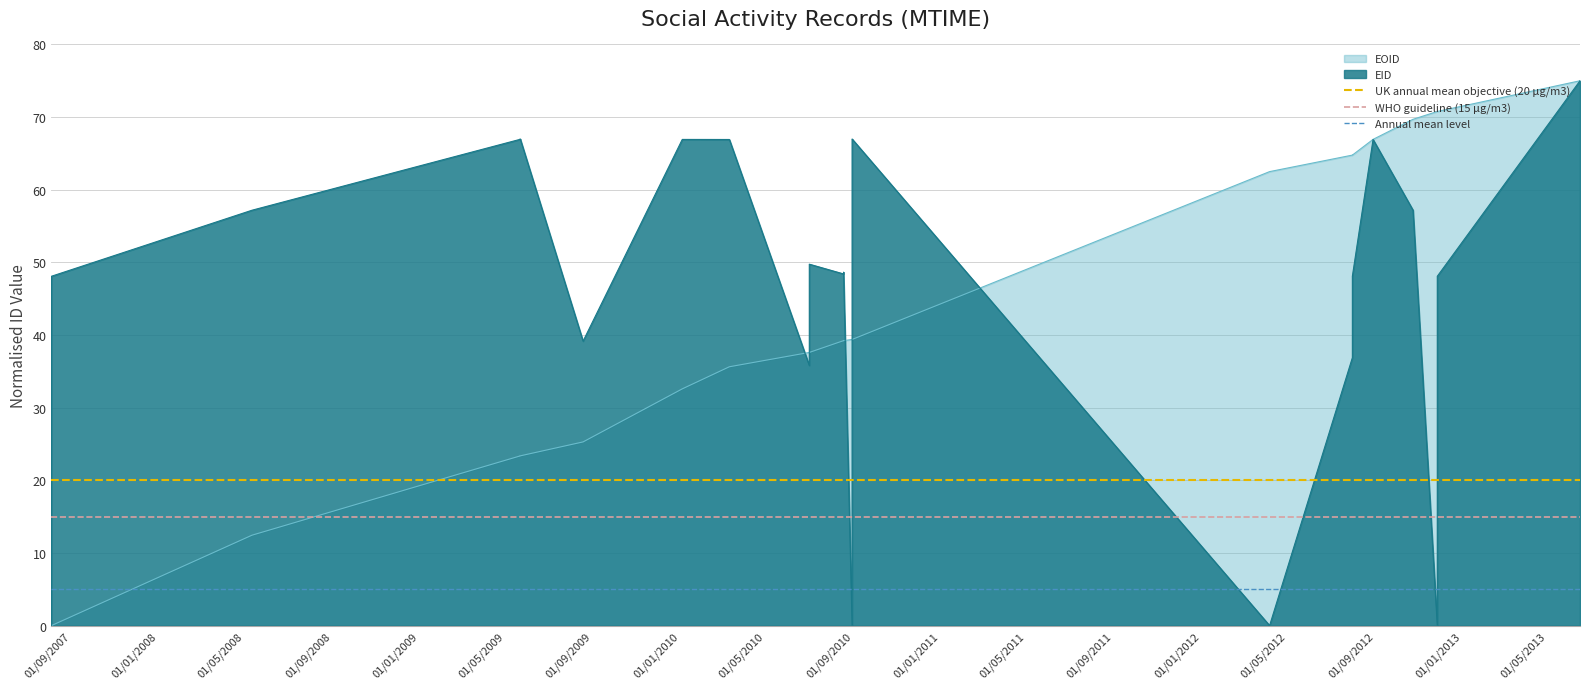

What is the value of the UK annual mean objective (20 μg/m3) point at the 2nd from the left?

20